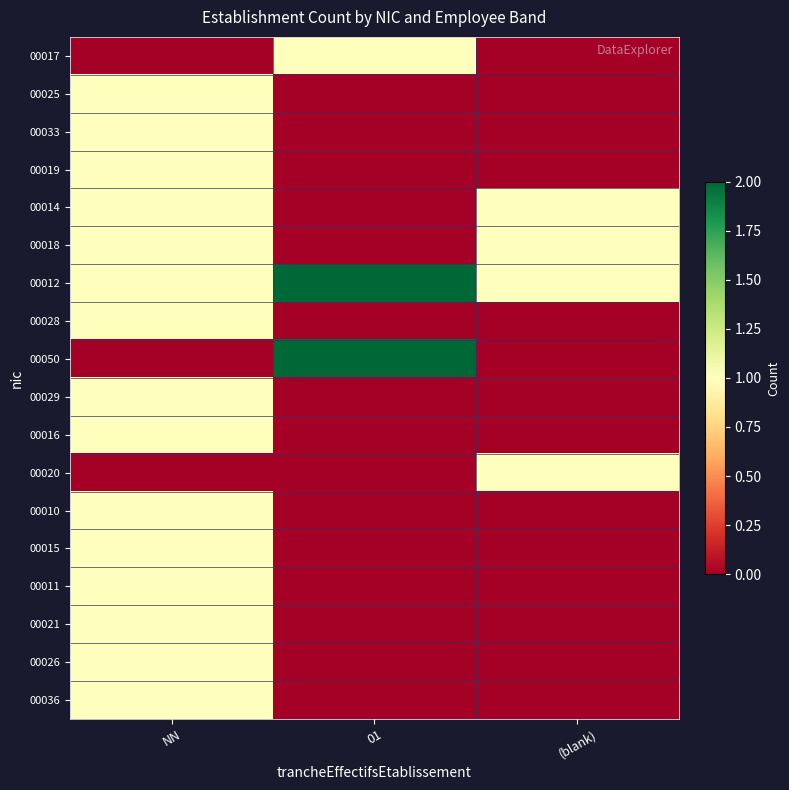

What is the difference between the maximum and second lowest values in the 00019 series?

1